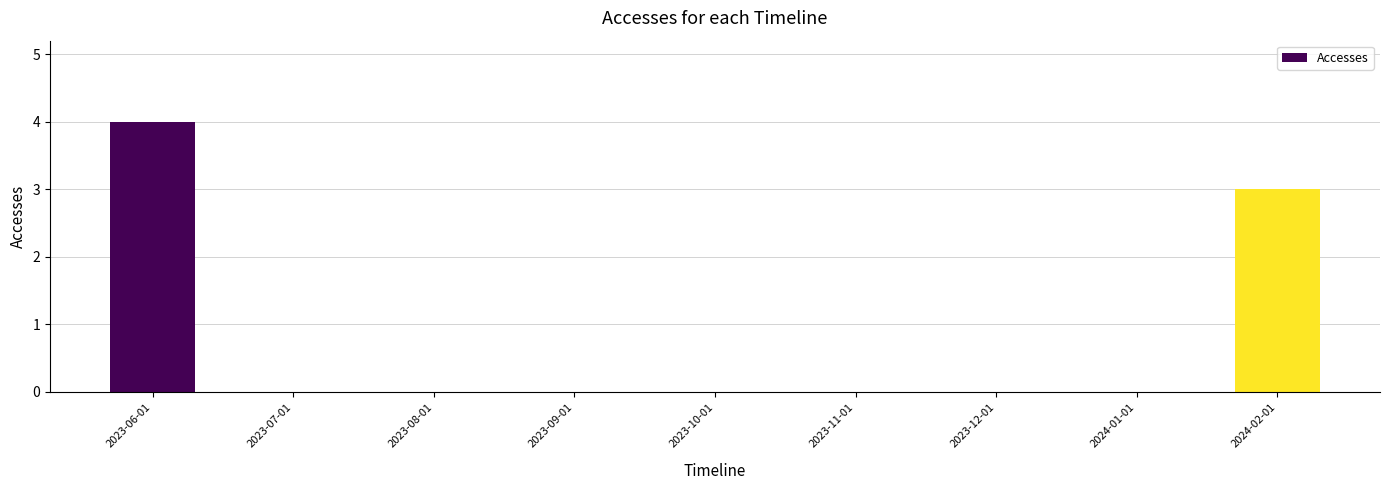

The value at 2023-06-01 is 2. True or false?

False